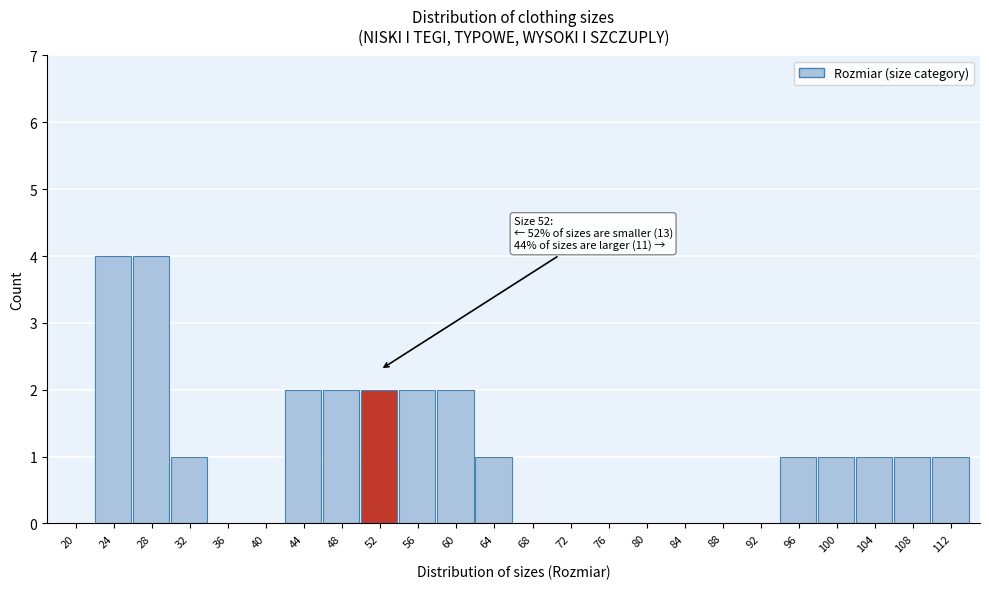

Reading right to left, extract all data points from this chart.

112=1	108=1	104=1	100=1	96=1	92=0	88=0	84=0	80=0	76=0	72=0	68=0	64=1	60=2	56=2	52=2	48=2	44=2	40=0	36=0	32=1	28=4	24=4	20=0